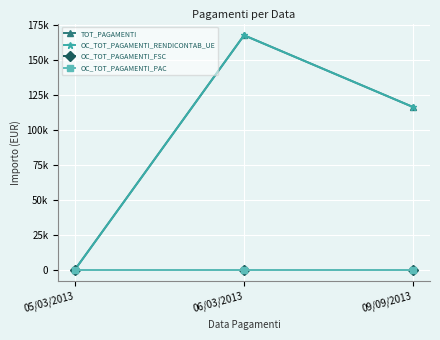

What is the sum of the TOT_PAGAMENTI values at 06/03/2013 and 09/09/2013?

283500